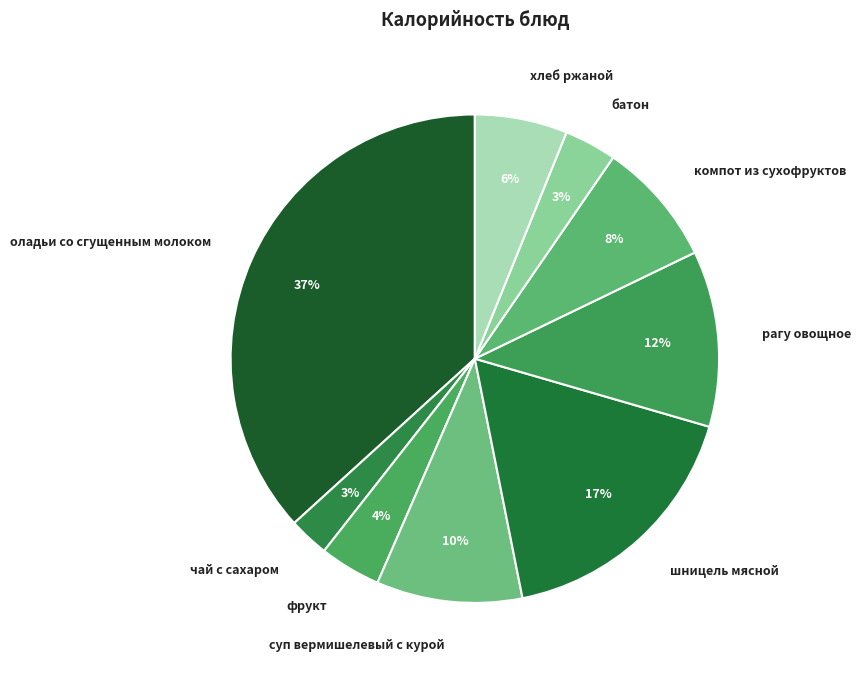

Is there any slice that represents more than half of the pie?

No